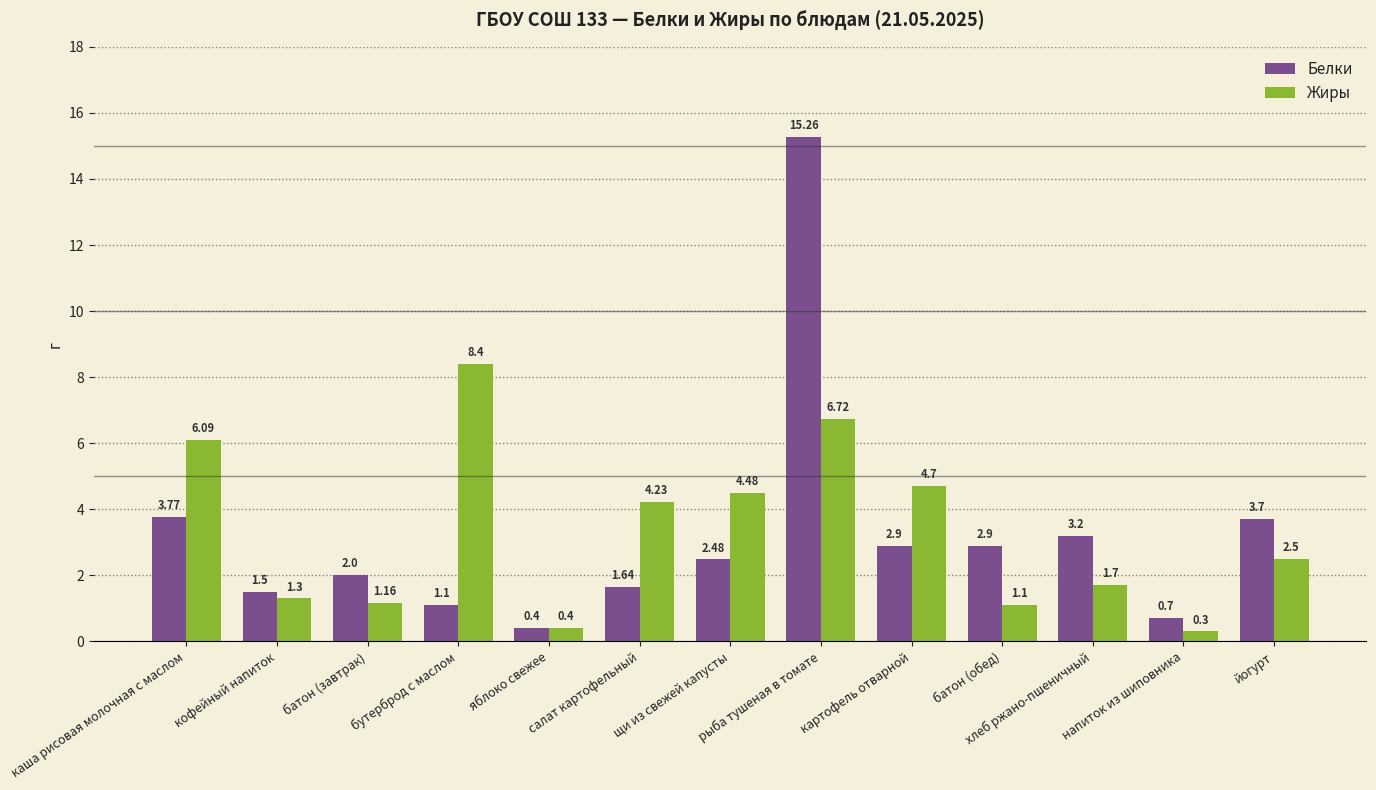

Which series changed the most between каша рисовая молочная с маслом and кофейный напиток?

Жиры